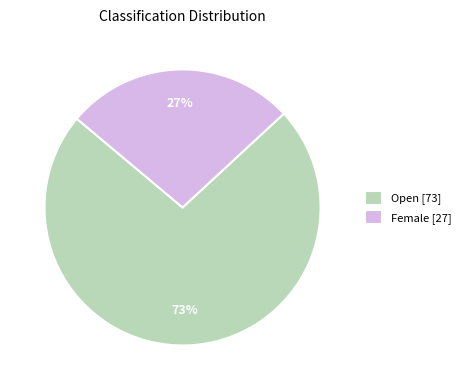

Which slice represents more than half of the pie?

Open